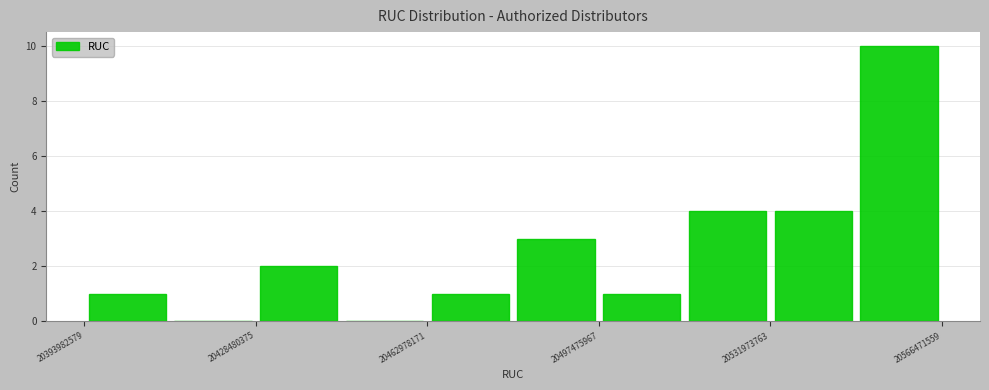

Around what value on the x-axis is the tallest bar? Give the approximate position of its centre, as read against the axis.

20560000000